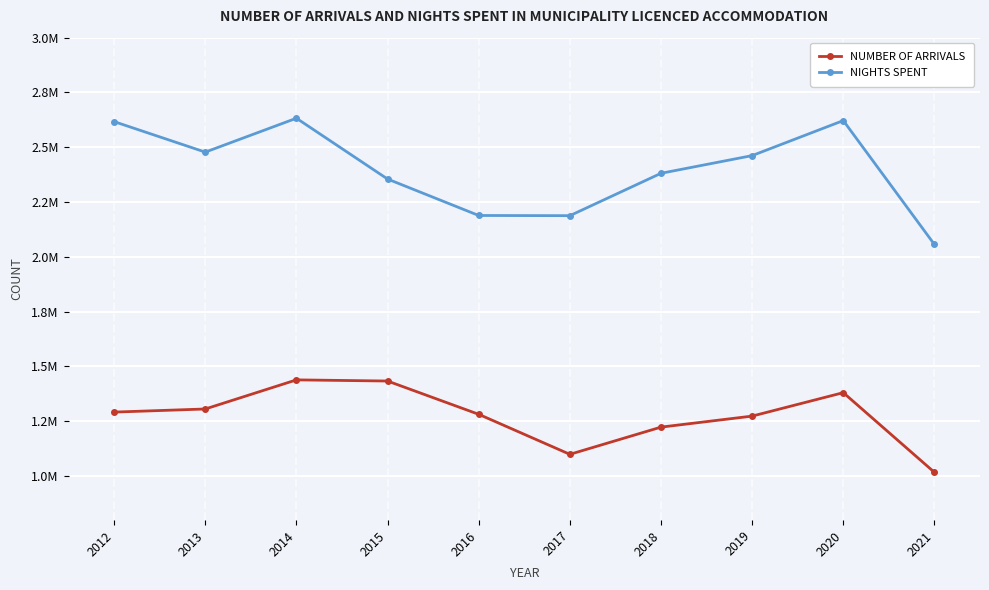

Is this an area chart (filled region under the line)?

No